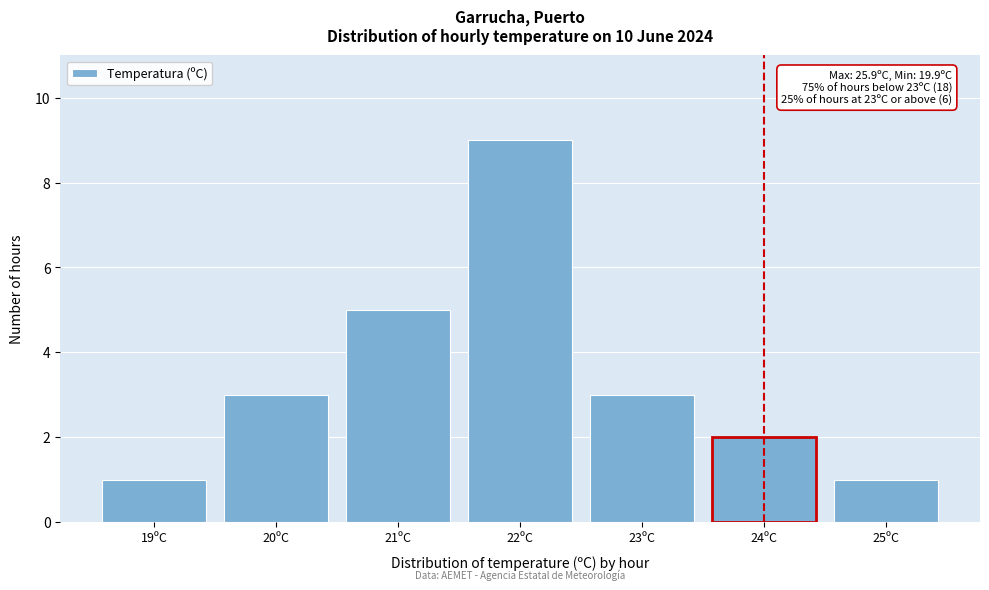

Reading left to right, list all the values displayed in this chart.

1	3	5	9	3	2	1